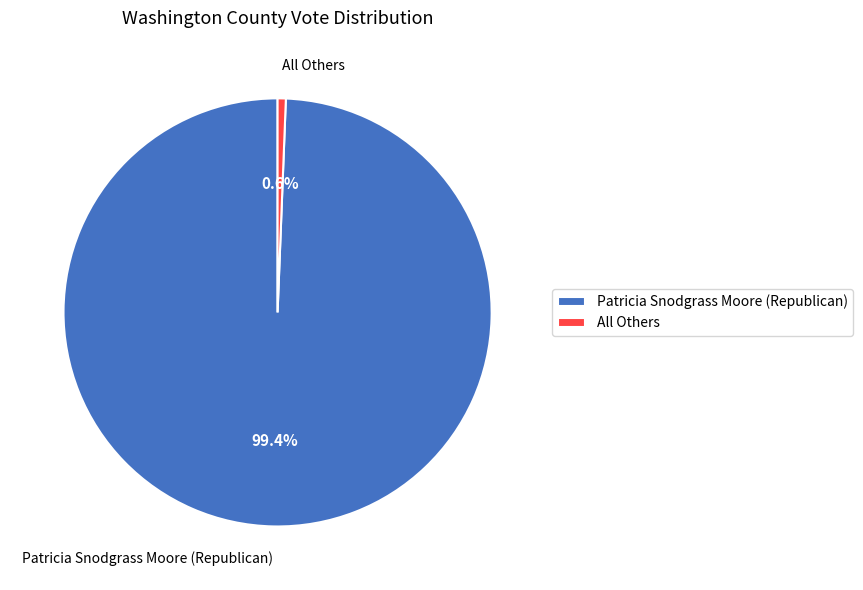

Is it true that All Others is 1% of the pie?

True